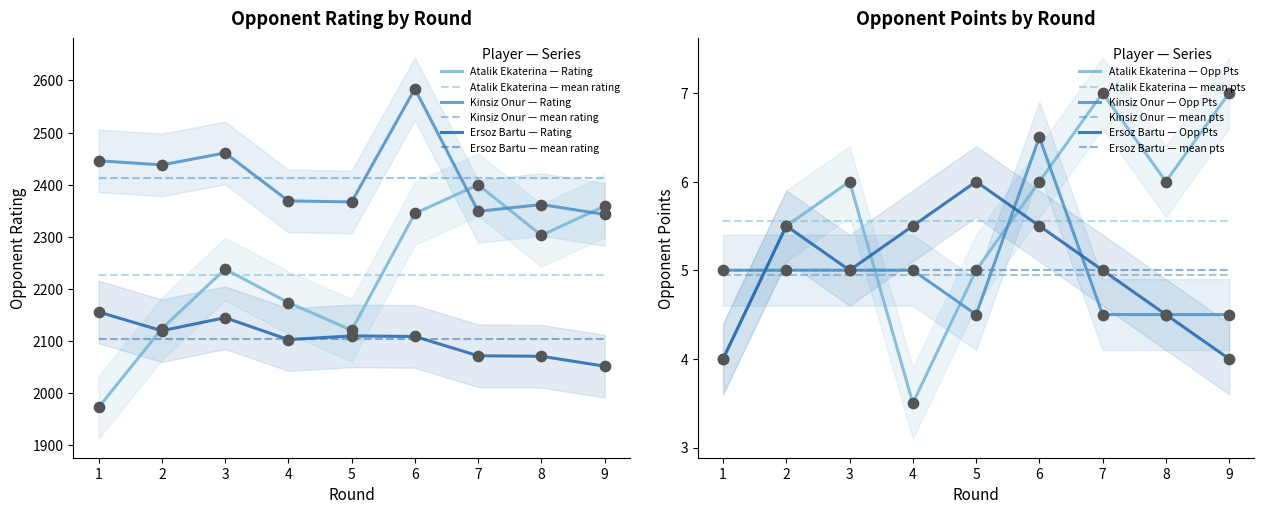

At which category is the sum across all series the highest?

6